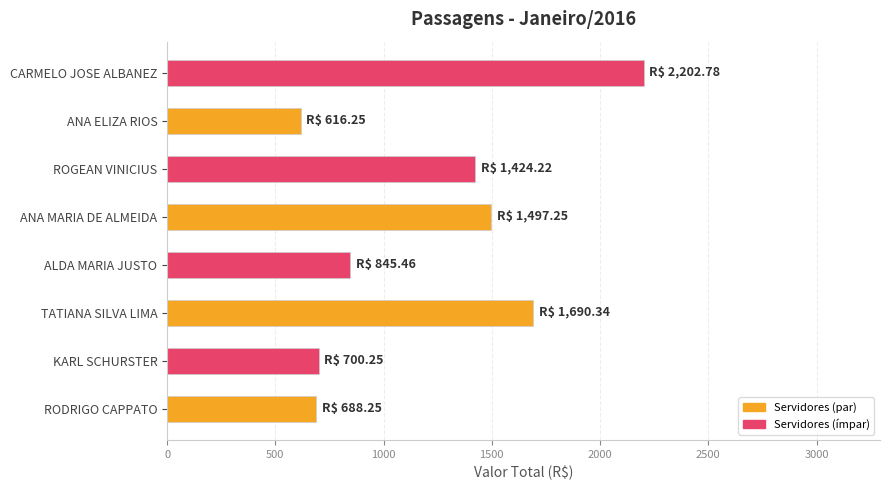

Approximately how many times larger is the value at RODRIGO CAPPATO compared to KARL SCHURSTER?

1.0